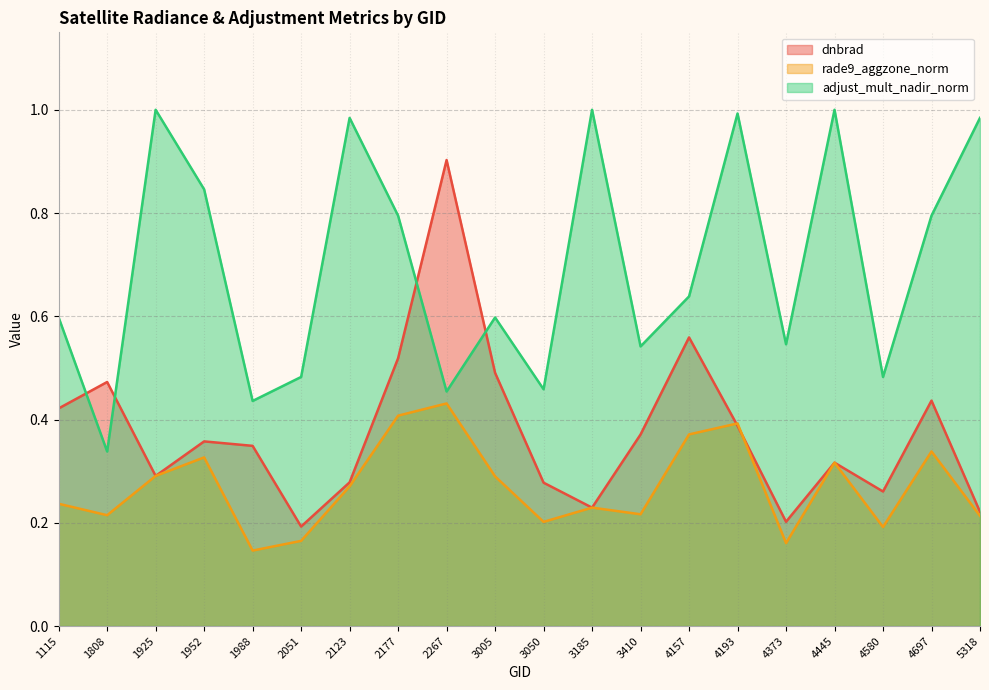

What is the spread (max minus min) of values at 3050?

0.3